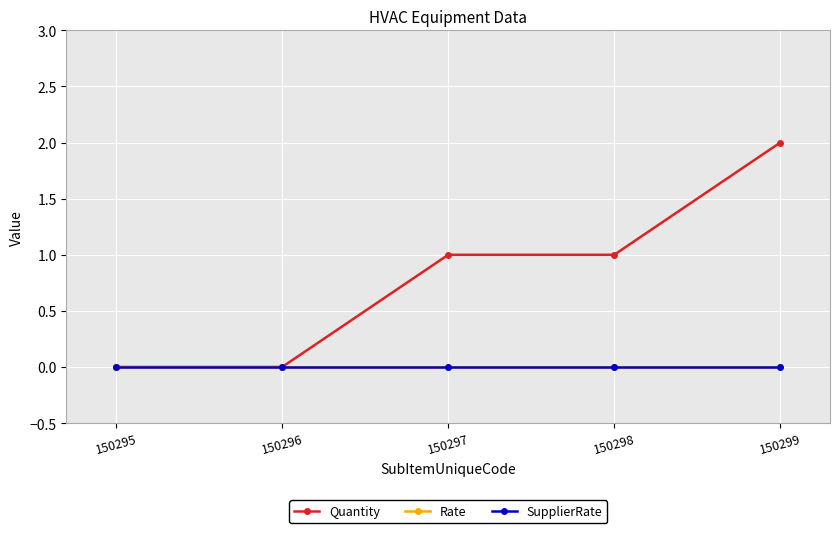

What is the total value across all series at 150299?

2